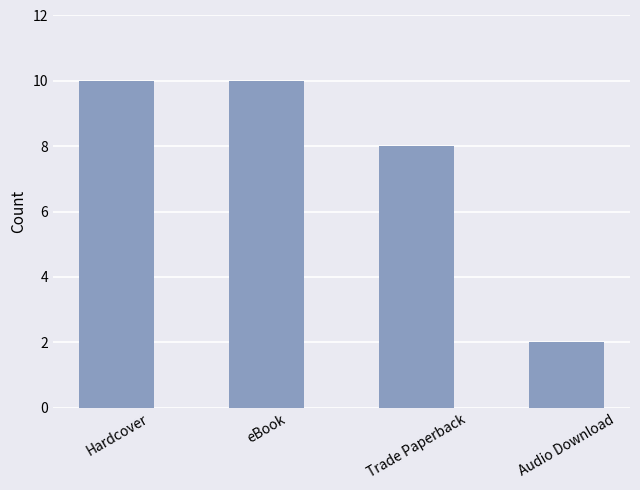

Is it true that the value at Trade Paperback is 3?

False